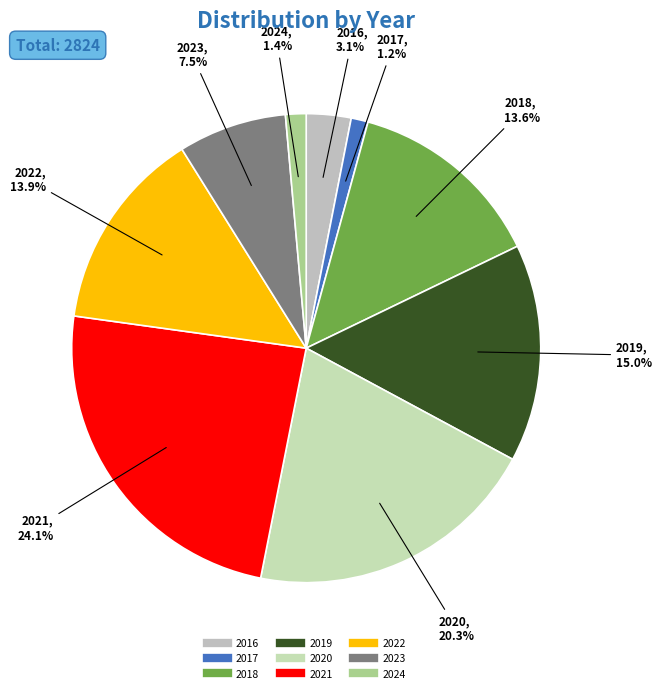

Which category has the biggest portion of the pie?

2021